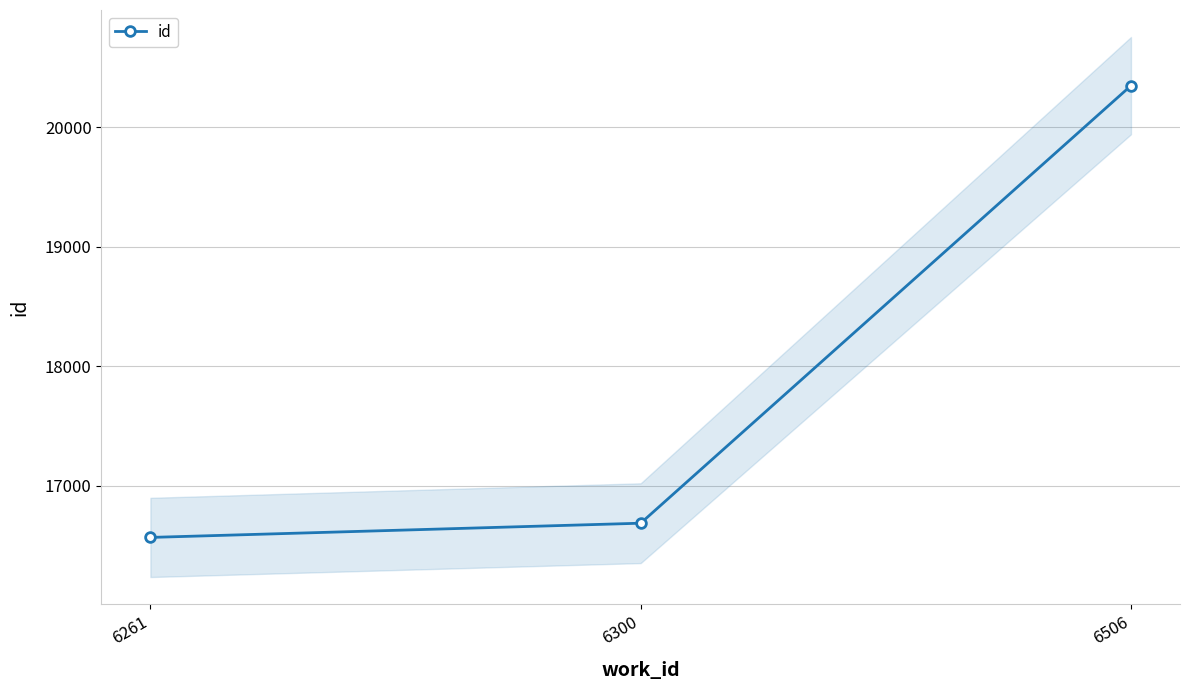

Reading left to right, list all the values displayed in this chart.

6261=16568	6300=16687	6506=20347